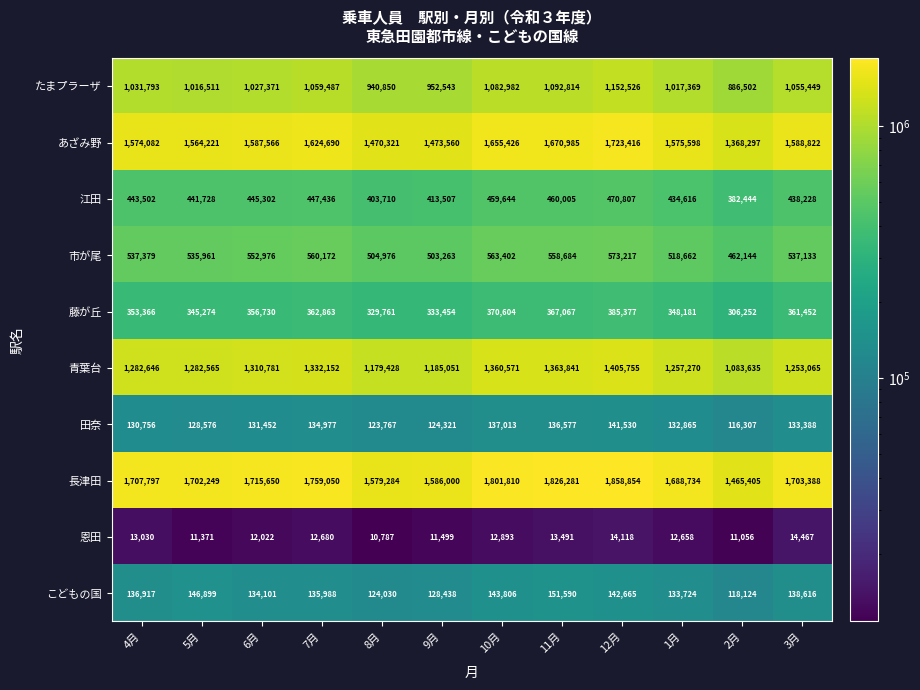

Which series has the largest range (max minus min)?

長津田